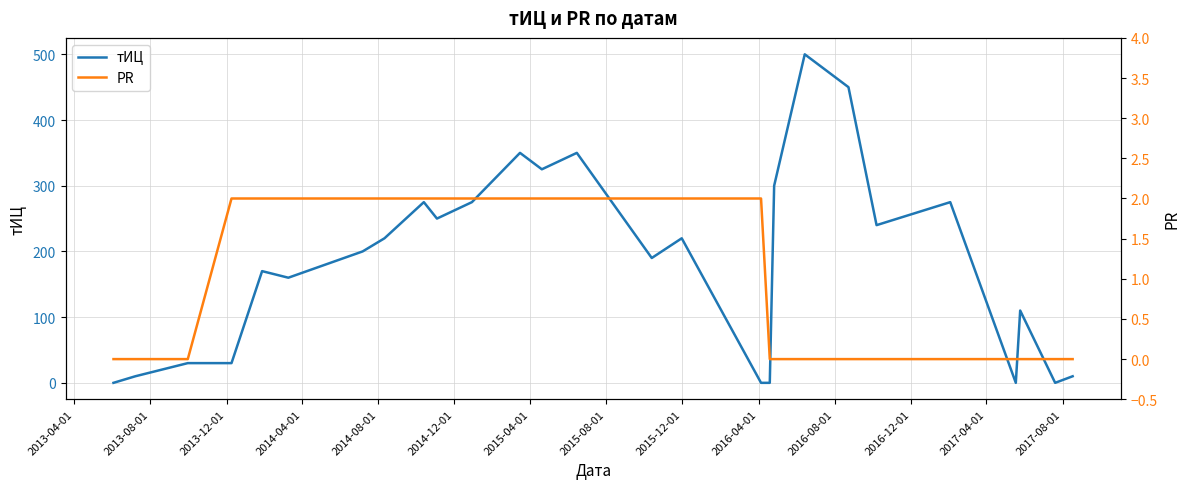

How many positive values does the тИЦ series have?

22